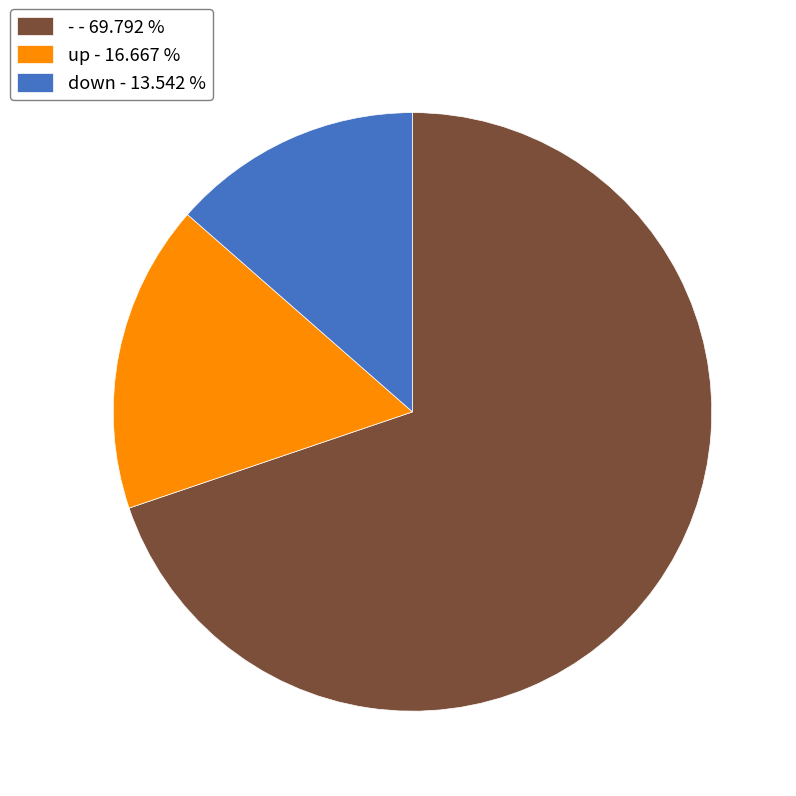

Is the sum of up - 16.667 % and down - 13.542 % greater than half?

No